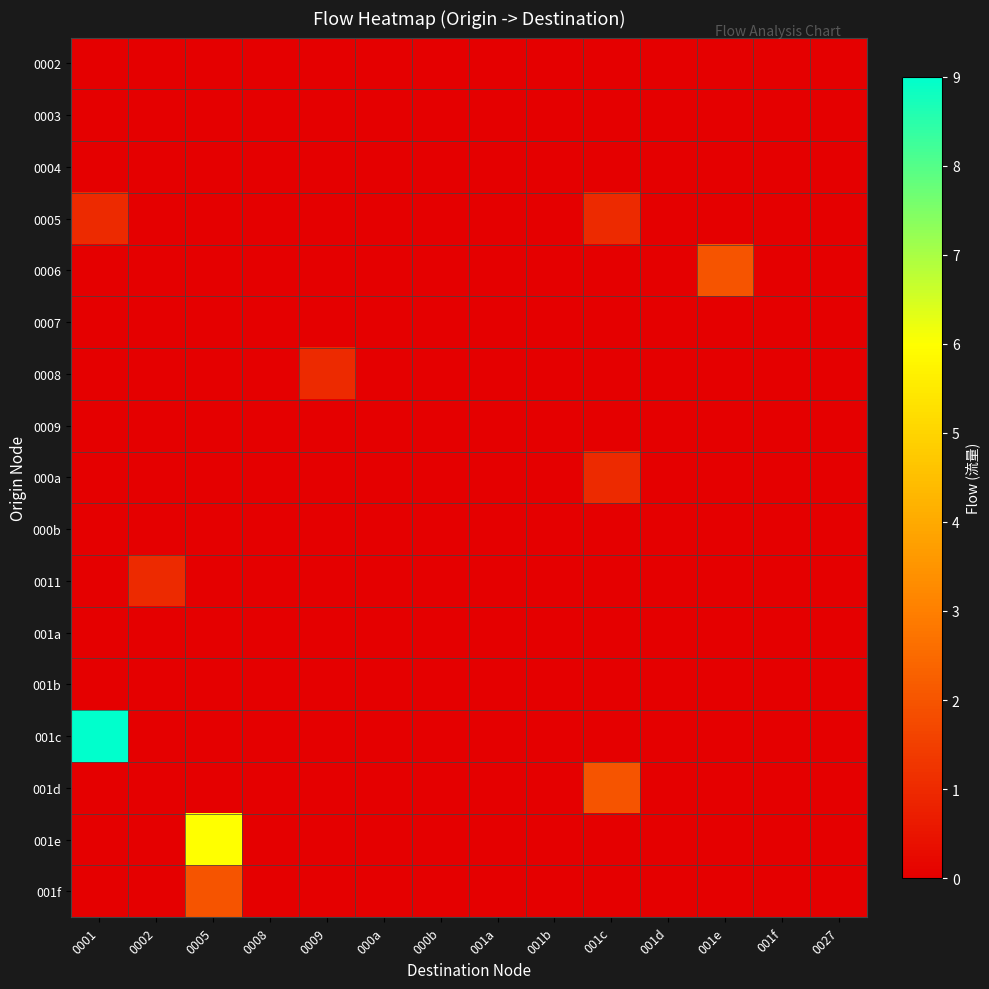

Between 0027 and 0002, which is larger?

0027